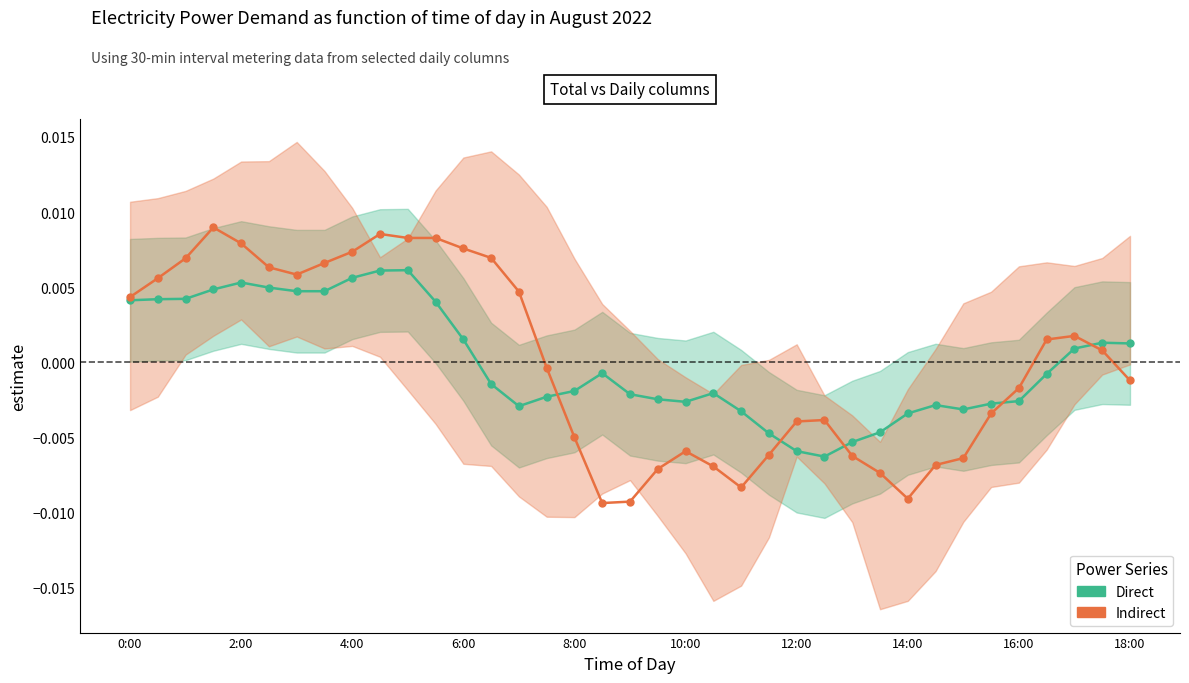

The value of Direct at 31 is -0.0. True or false?

True